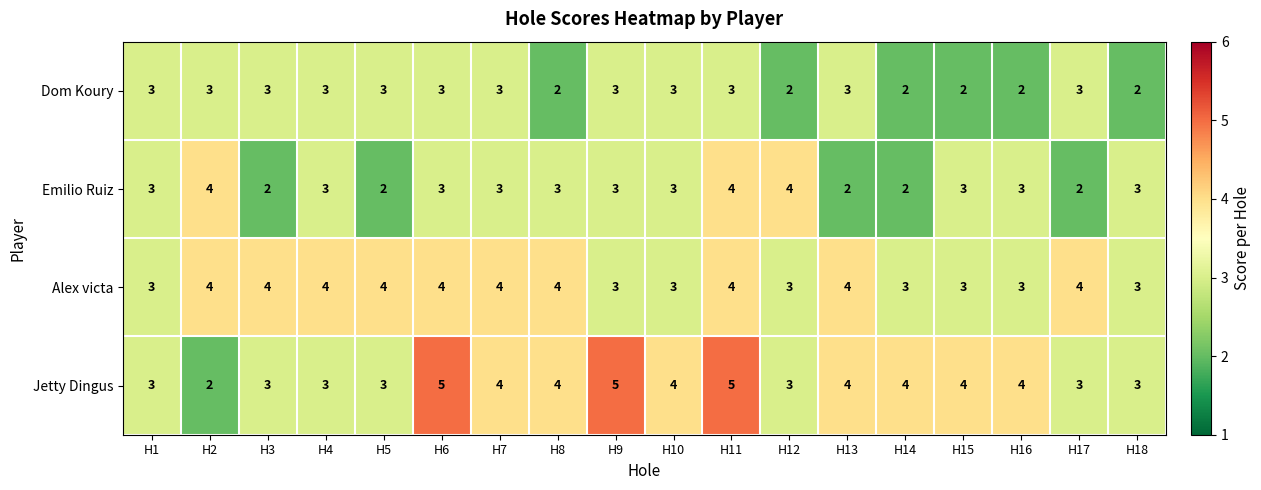

Which series has the largest total across all categories?

Jetty Dingus